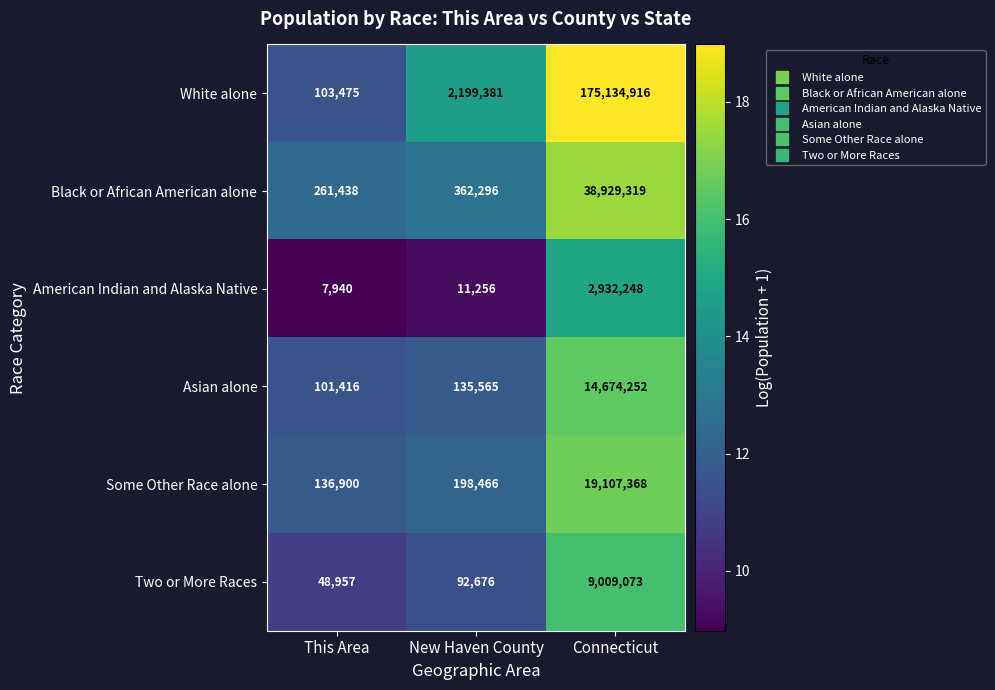

Reading left to right, extract all data points from this chart.

White alone: 103475	2199381	175134916
Black or African American alone: 261438	362296	38929319
American Indian and Alaska Native: 7940	11256	2932248
Asian alone: 101416	135565	14674252
Some Other Race alone: 136900	198466	19107368
Two or More Races: 48957	92676	9009073